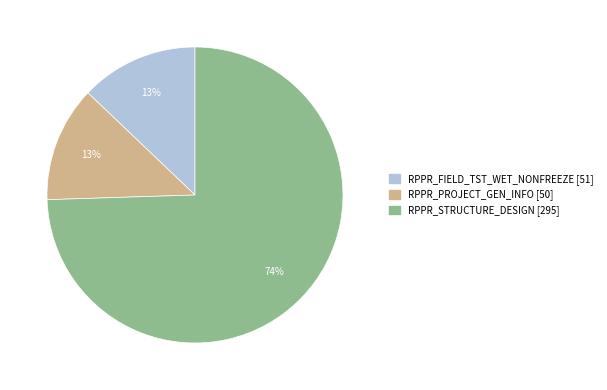

Is there a majority slice in this chart?

Yes